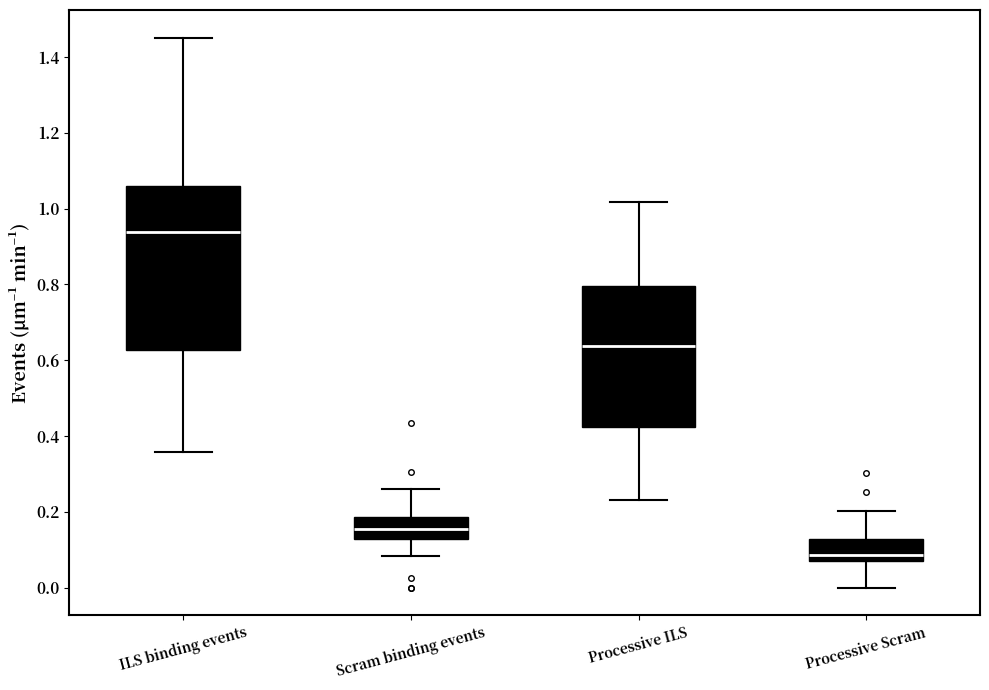

Which box is the tallest, from its lower edge to its upper edge?

ILS binding events